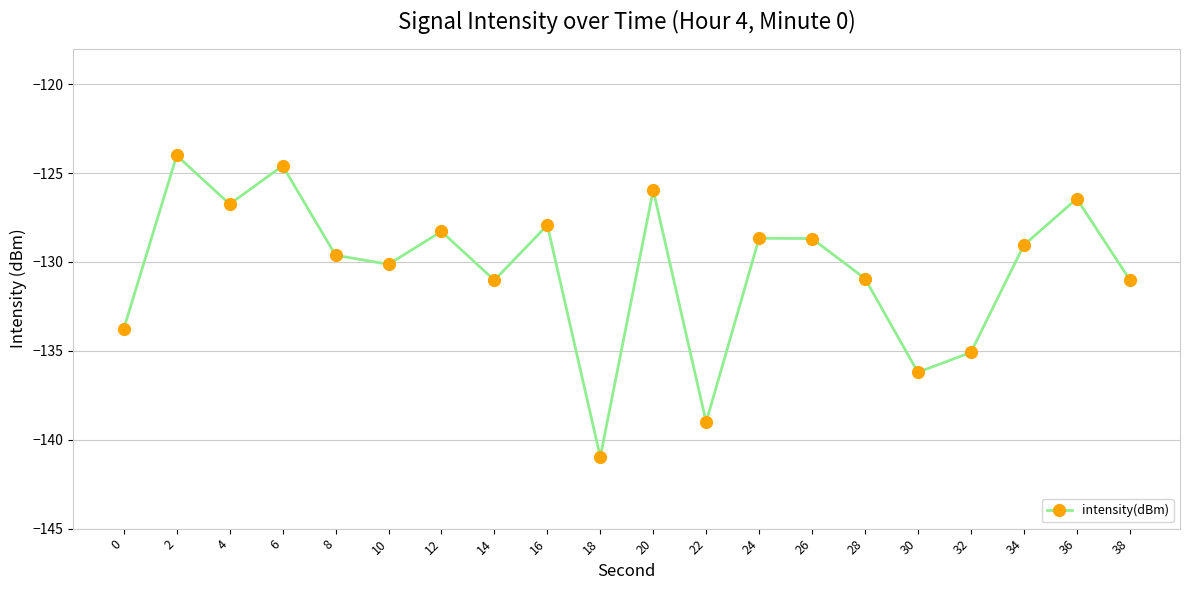

What is the change in value from 24 to 36?

+2.2